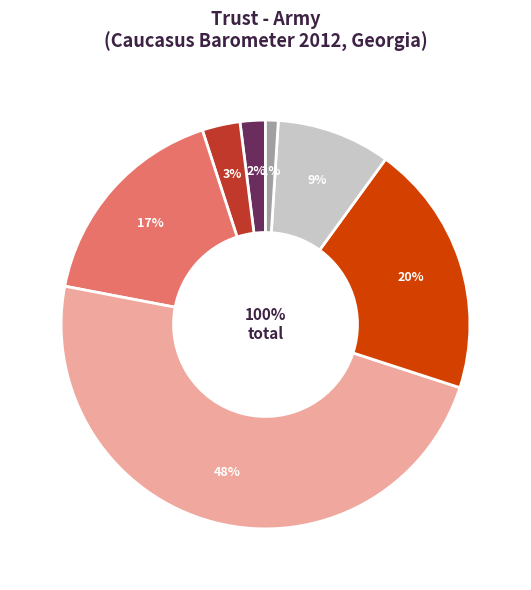

What is the ratio of the value at 3 to the value at Fully trust?

0.8